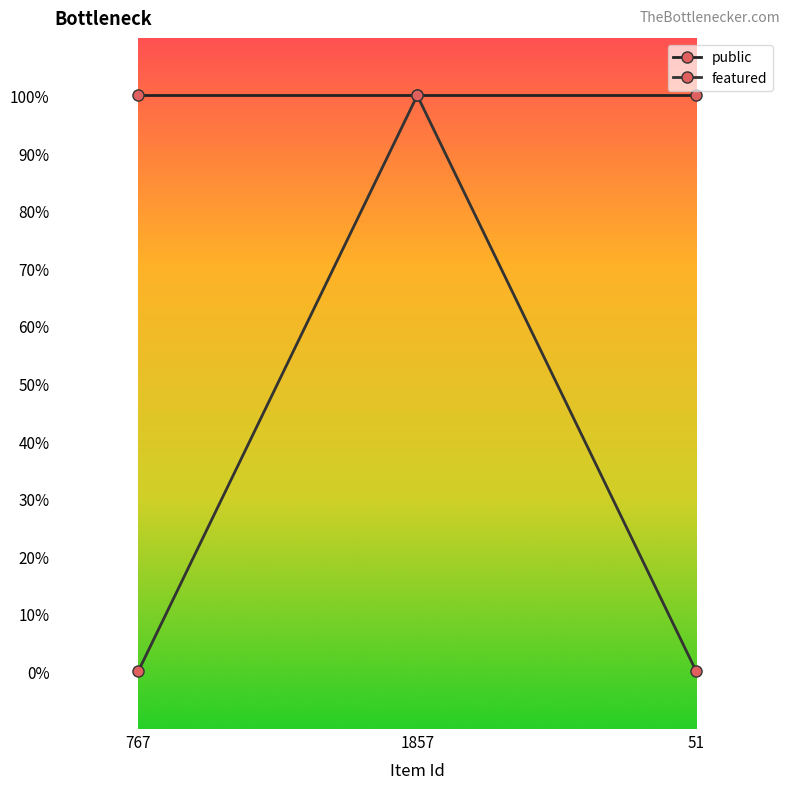

Does the chart have visible grid lines?

No